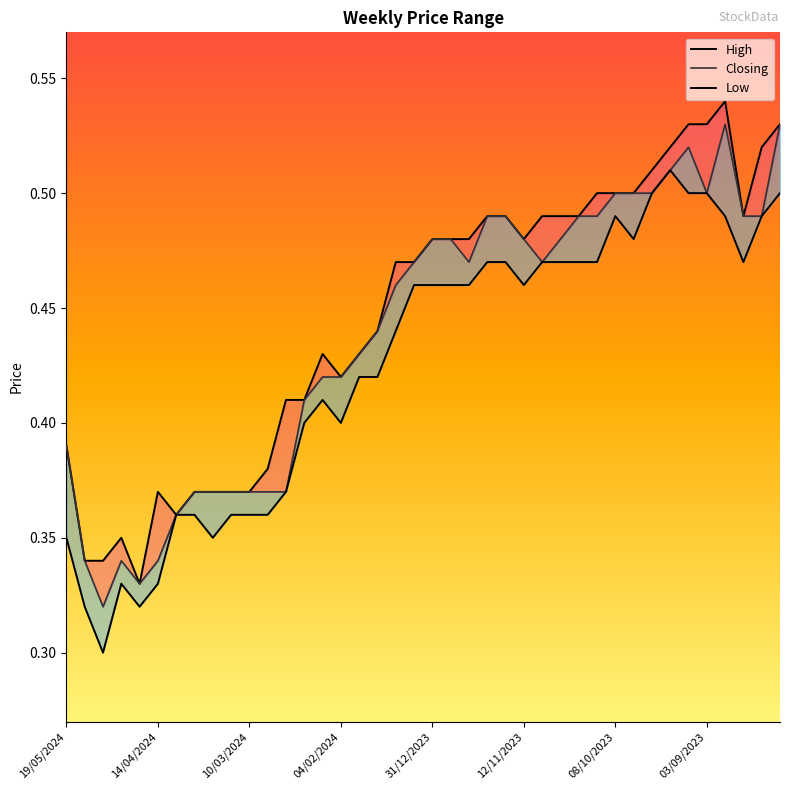

What is the average value of the High series?

0.4